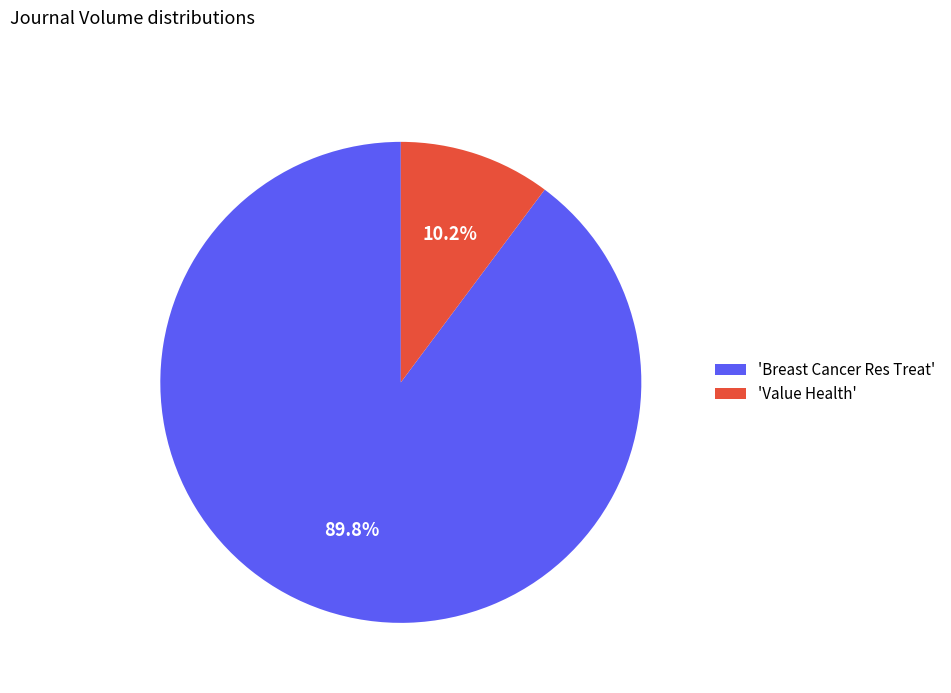

How many slices are in this pie chart?

2